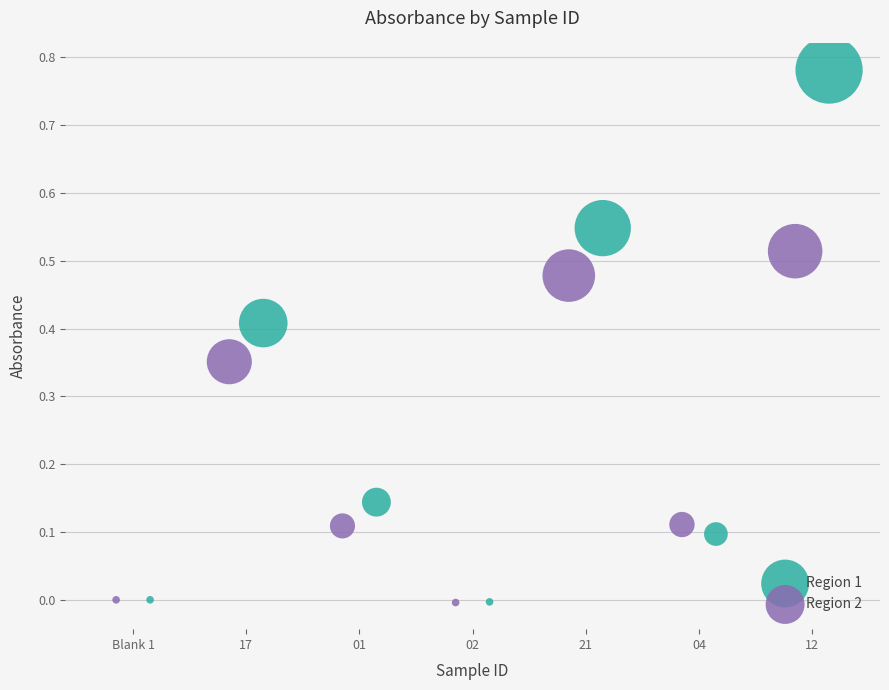

What are all the series names shown in the legend?

Region 1, Region 2